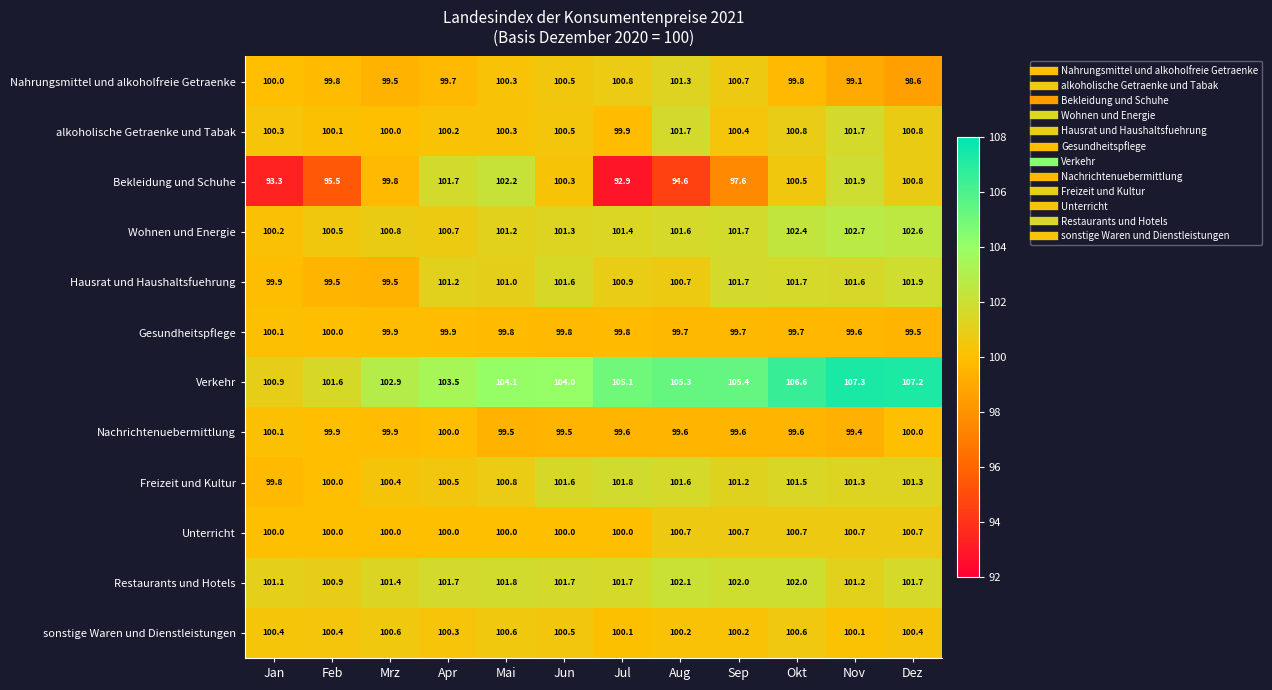

What is the difference between the Bekleidung und Schuhe values at Jun and Apr?

1.4